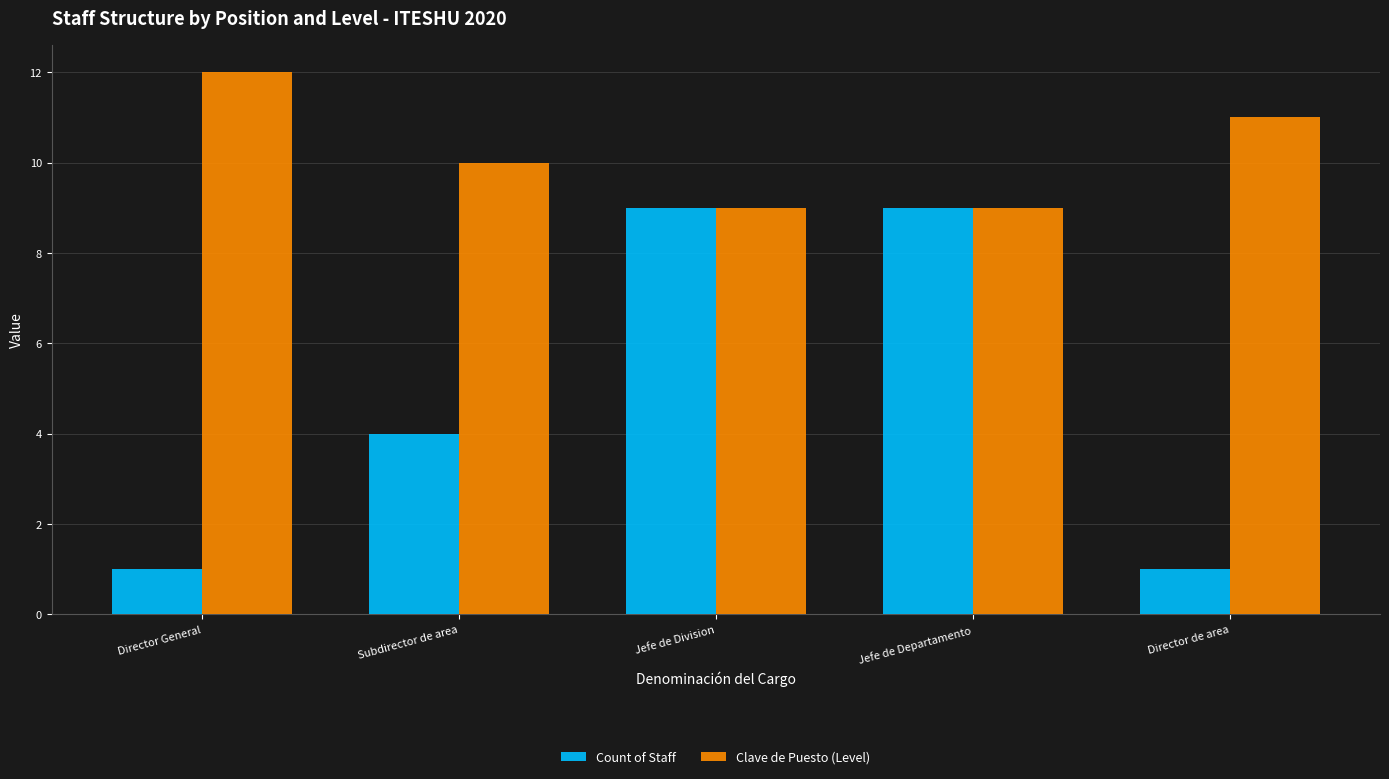

Which series has the largest range (max minus min)?

Count of Staff